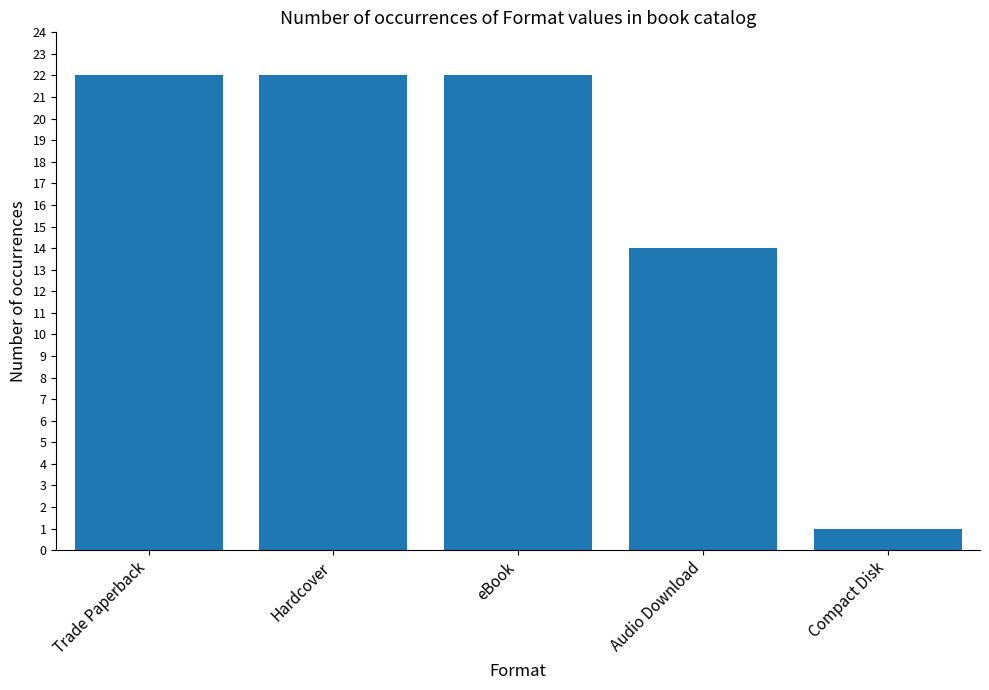

What is the value of the 4th bar from the left?

14